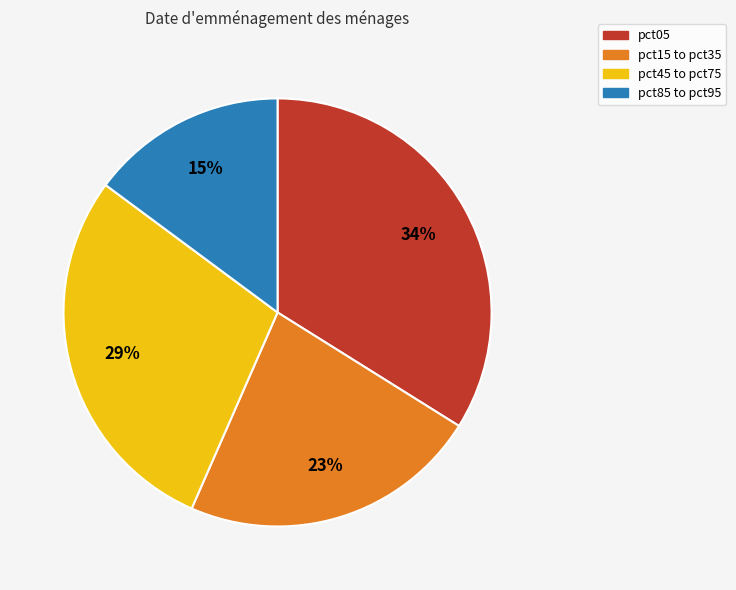

To the nearest percent, what percentage of the pie is pct45 to pct75?

29%